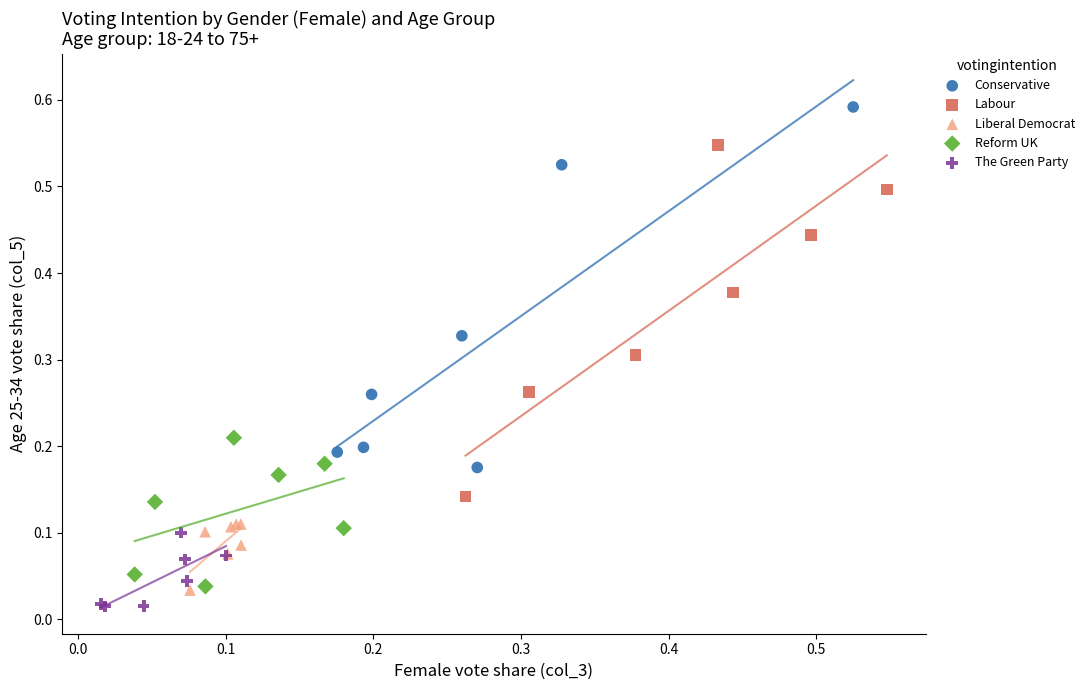

Which series reaches the maximum Y coordinate?

Conservative